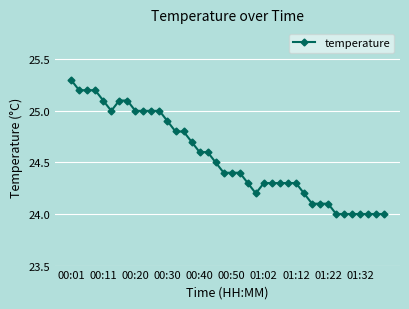

How many series are shown in this chart?

1